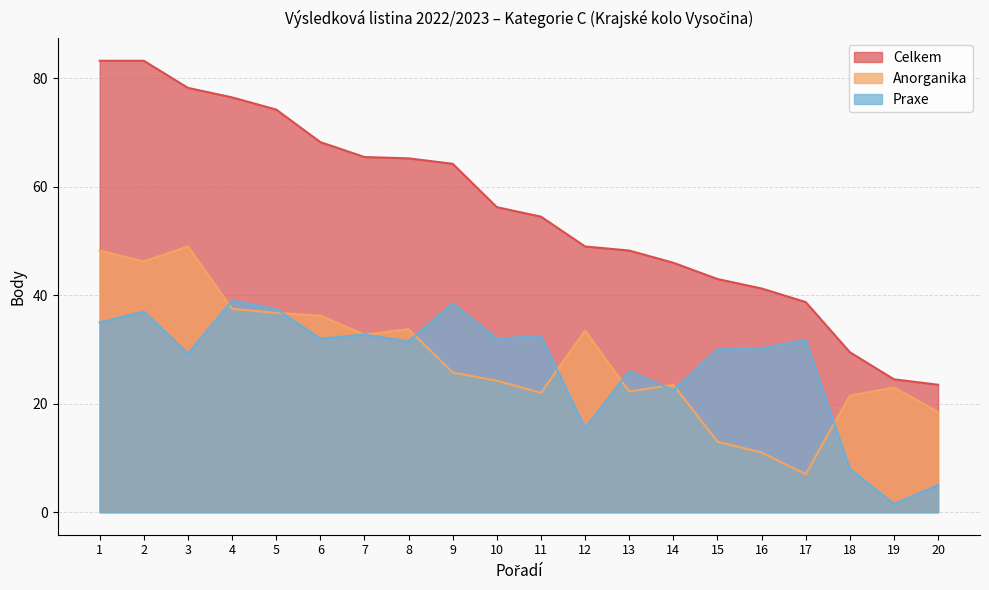

True or false: Celkem has a value of 41.2 at 16.

True